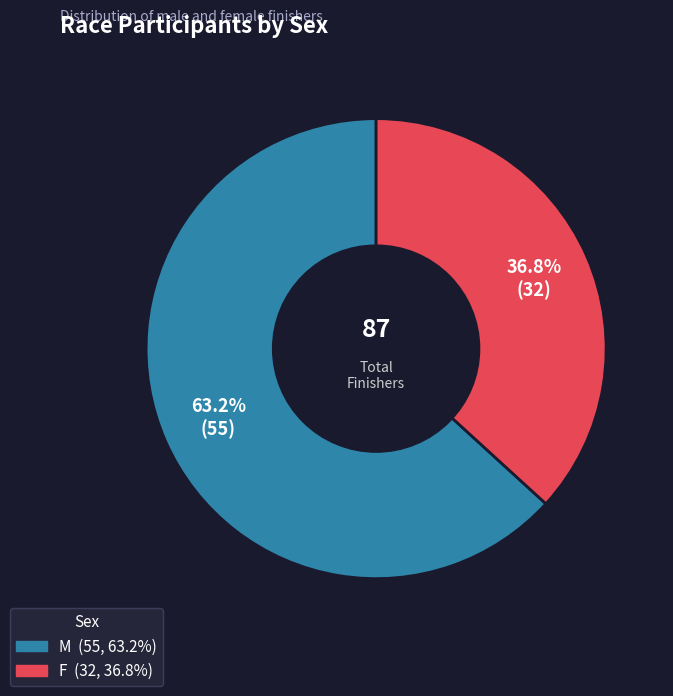

Is there a majority slice in this chart?

Yes